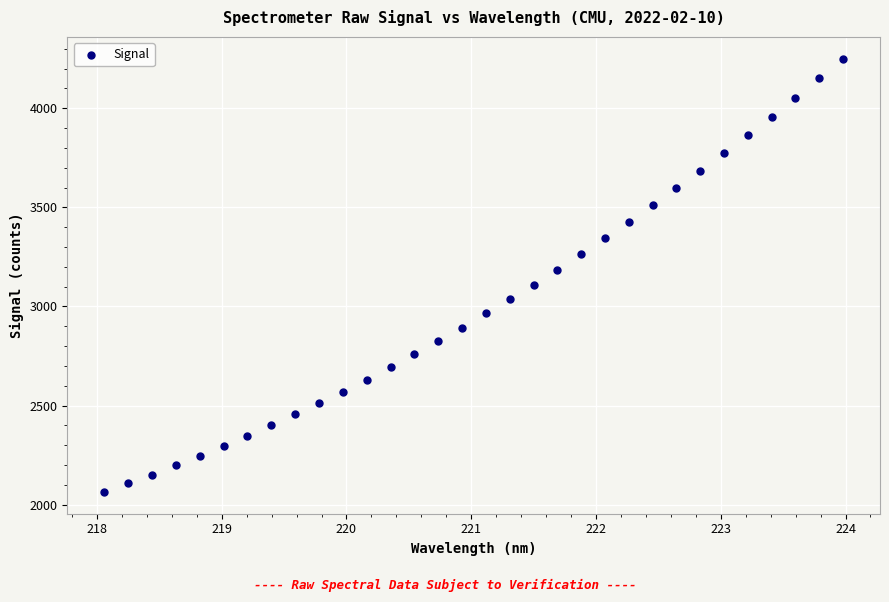

What is the range of Y values (max minus min)?

2186.1